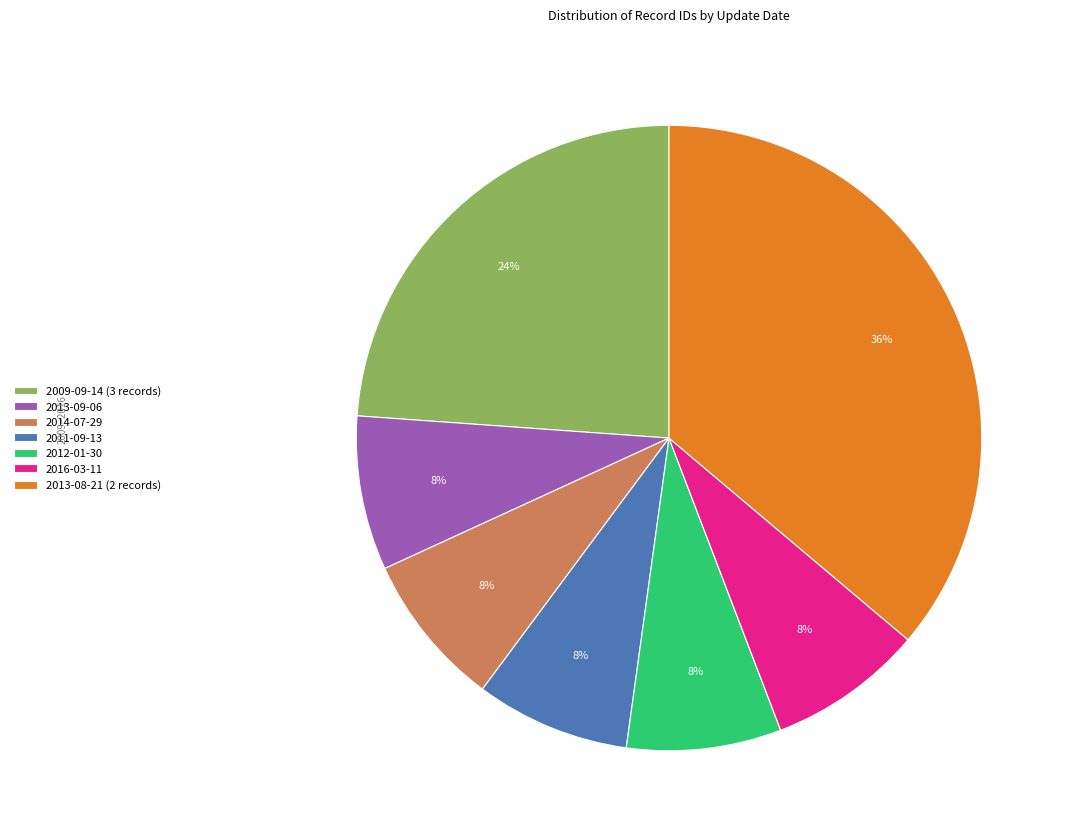

Count the number of slices in the pie.

7